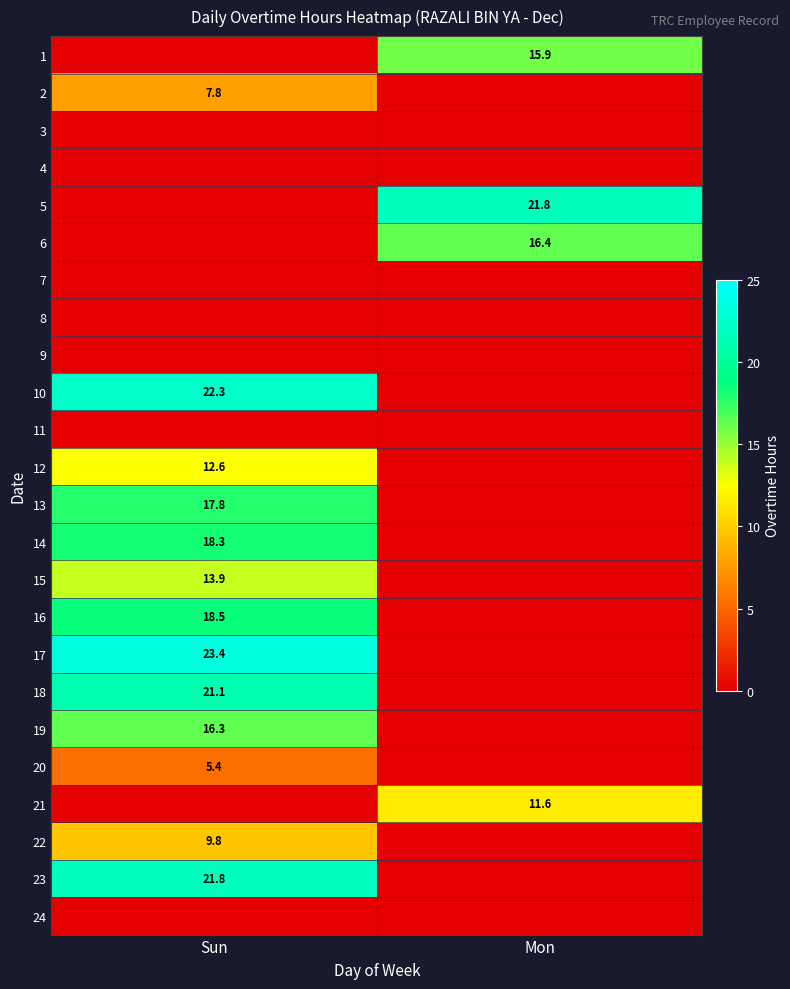

Is it true that 1 equals 15.9 at Mon?

True